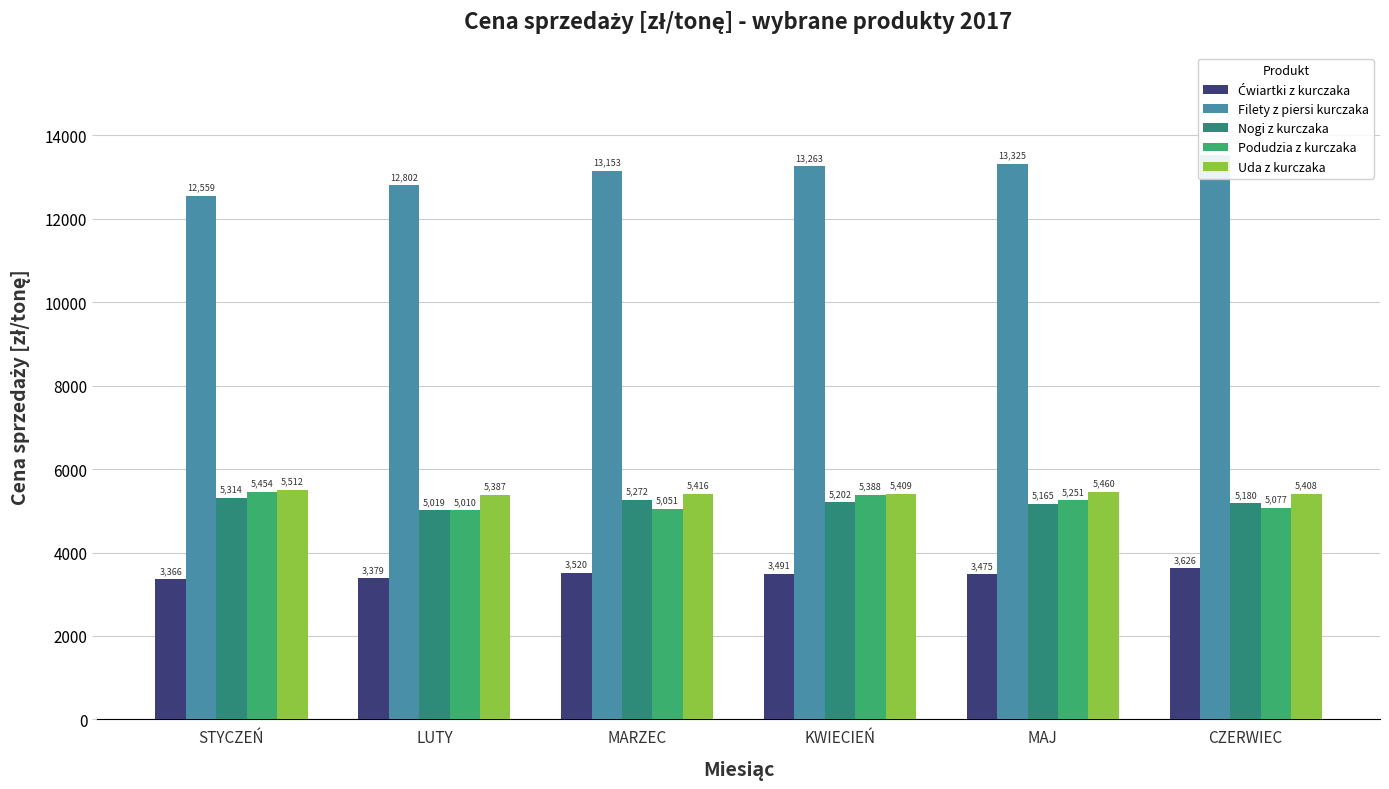

At which label does Ćwiartki z kurczaka reach its peak?

CZERWIEC